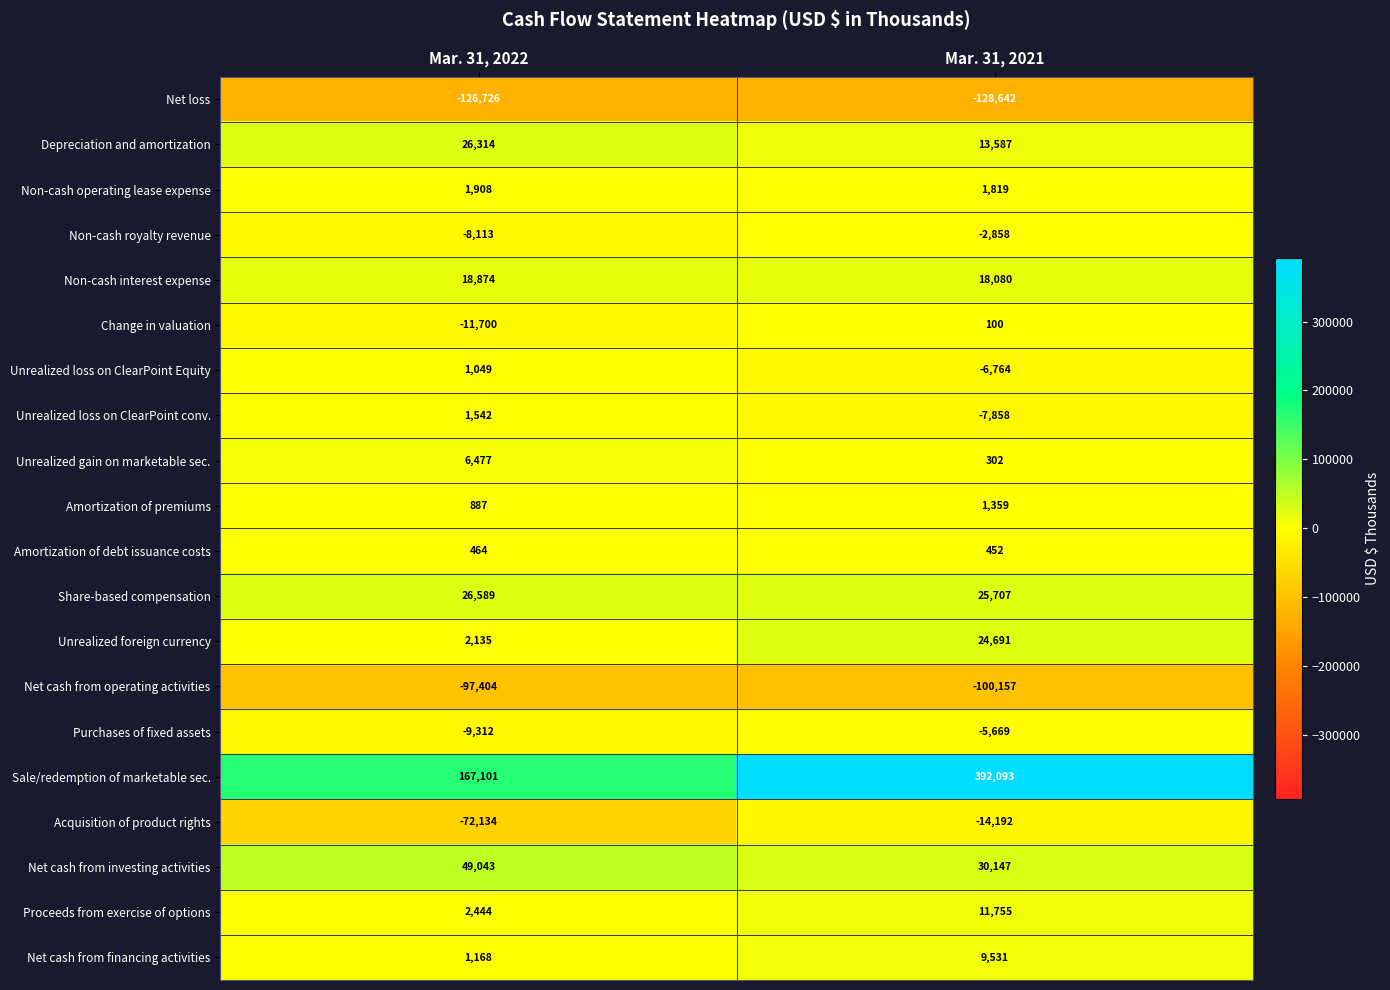

What is the difference between the Unrealized loss on ClearPoint conv. values at Mar. 31, 2021 and Mar. 31, 2022?

9400